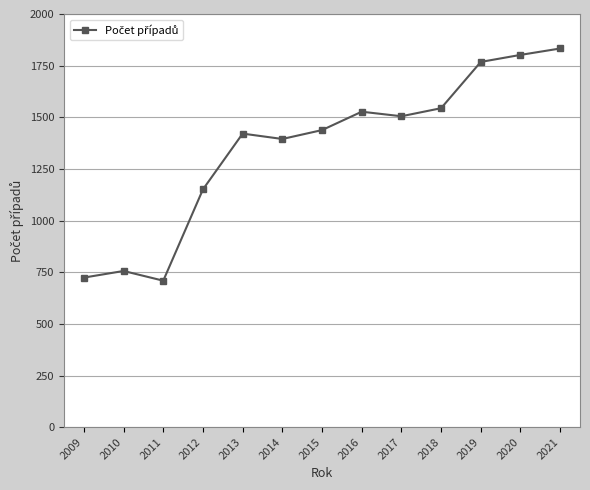

How many points are lower than both their immediate neighbors (excluding endpoints)?

3